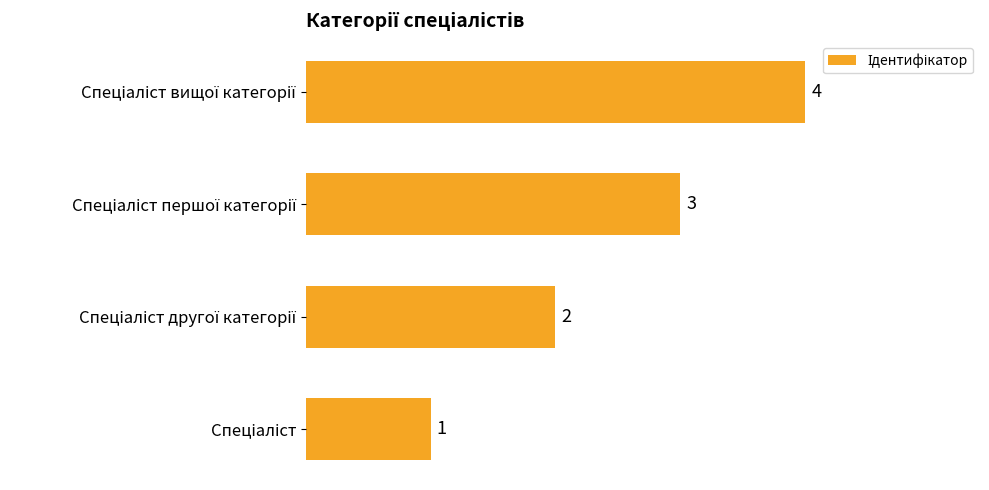

What is the maximum value shown in the chart?

4